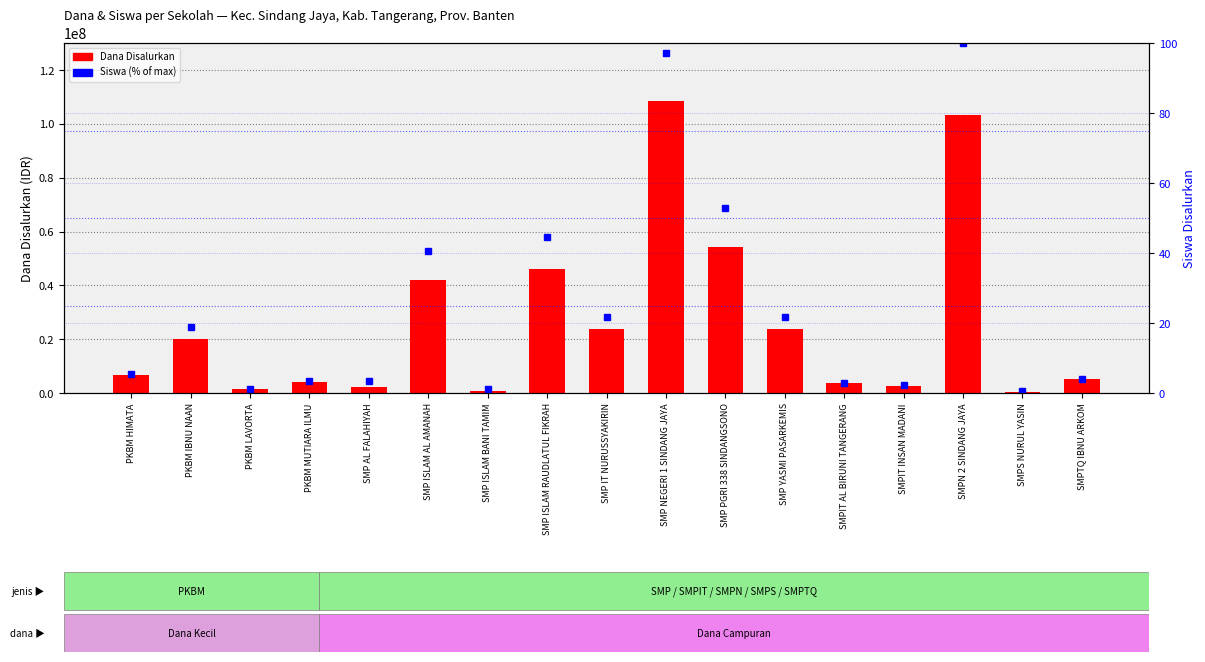

At which category is the sum across all series the highest?

SMP NEGERI 1 SINDANG JAYA